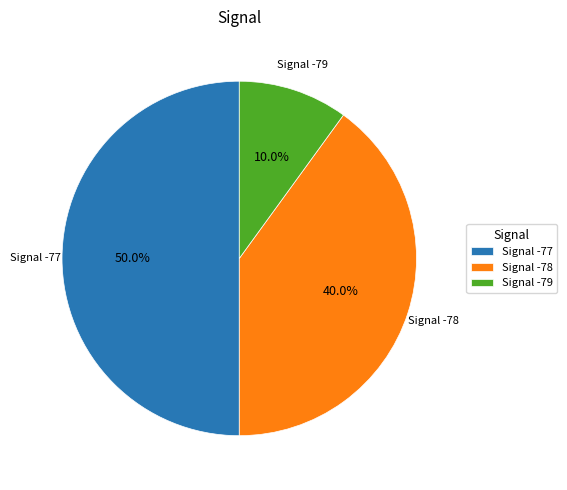

What is the ratio of the value at Signal -77 to the value at Signal -79?

5.0